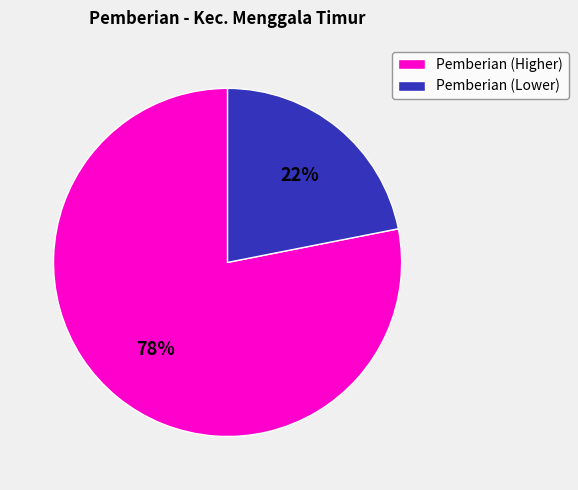

Does any single category account for the majority?

Yes